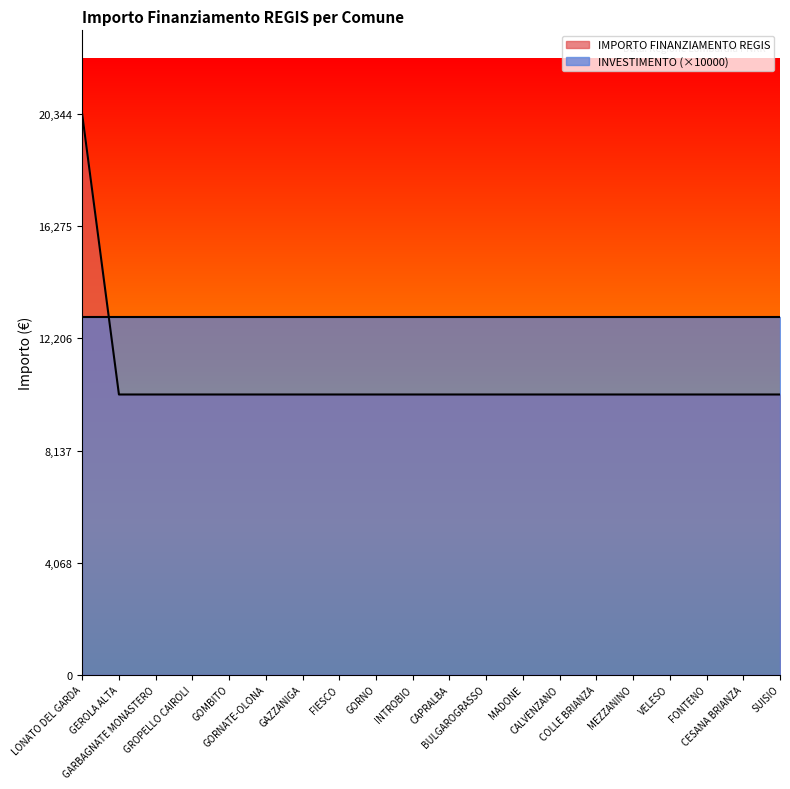

True or false: the data has more than 2 interior local peaks.

False